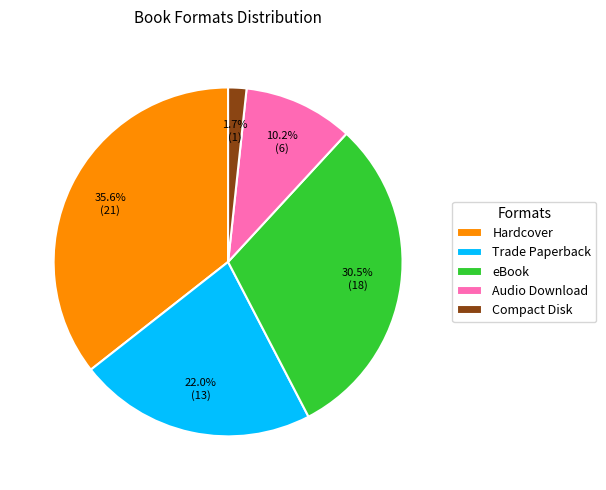

Is the sum of Trade Paperback and Audio Download greater than half?

No